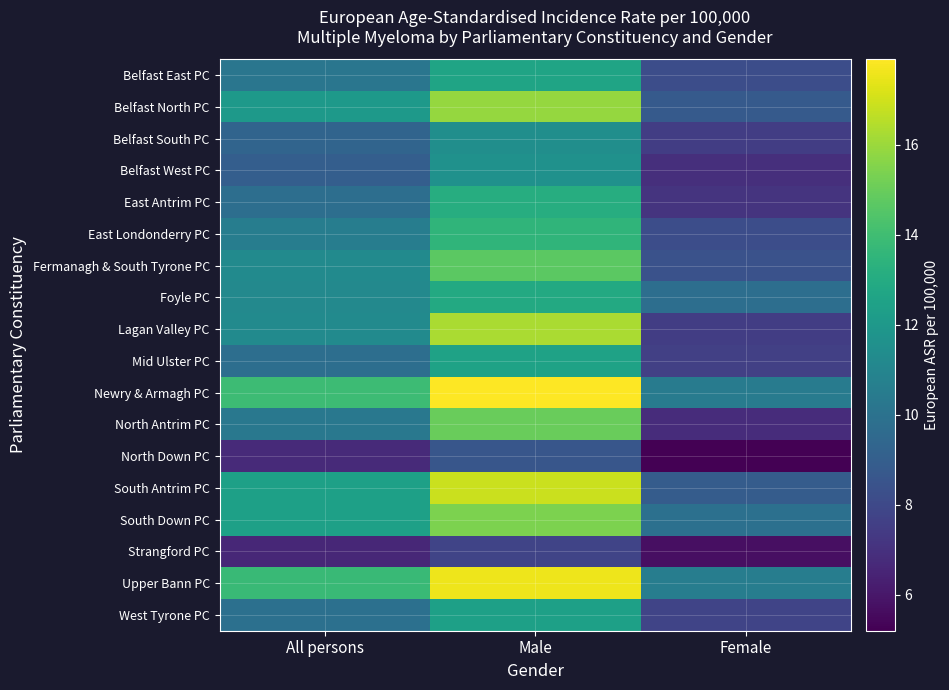

Reading right to left, list all the values displayed in this chart.

Belfast East PC: Female=8.2	Male=12.6	All persons=10.2
Belfast North PC: Female=8.8	Male=15.9	All persons=12.0
Belfast South PC: Female=7.5	Male=11.5	All persons=9.3
Belfast West PC: Female=6.9	Male=11.6	All persons=9.0
East Antrim PC: Female=7.1	Male=13.1	All persons=9.8
East Londonderry PC: Female=8.2	Male=13.5	All persons=10.6
Fermanagh & South Tyrone PC: Female=8.4	Male=14.7	All persons=11.3
Foyle PC: Female=9.8	Male=12.9	All persons=11.2
Lagan Valley PC: Female=7.5	Male=16.3	All persons=11.3
Mid Ulster PC: Female=7.6	Male=12.5	All persons=9.8
Newry & Armagh PC: Female=10.5	Male=17.9	All persons=13.9
North Antrim PC: Female=6.8	Male=15.0	All persons=10.3
North Down PC: Female=5.2	Male=8.6	All persons=6.7
South Antrim PC: Female=8.9	Male=16.9	All persons=12.4
South Down PC: Female=9.9	Male=15.4	All persons=12.4
Strangford PC: Female=5.7	Male=7.8	All persons=6.6
Upper Bann PC: Female=10.6	Male=17.6	All persons=13.8
West Tyrone PC: Female=7.8	Male=12.4	All persons=9.9